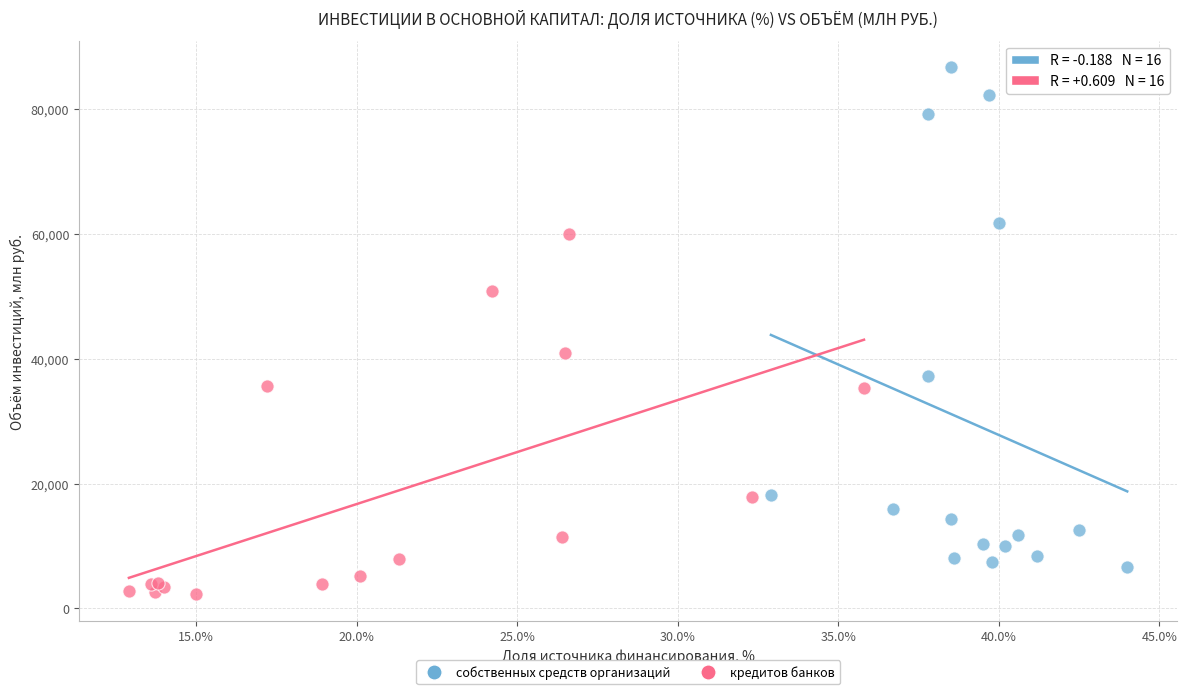

What are all the series names shown in the legend?

собственных средств организаций, кредитов банков